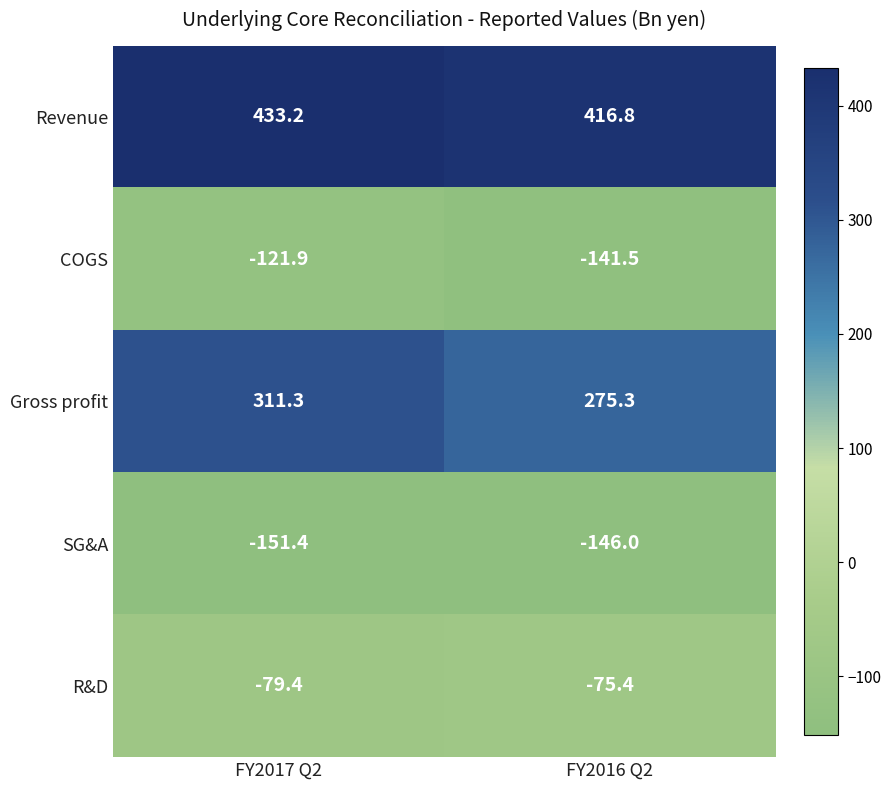

What is the average value of the R&D series?

-77.4